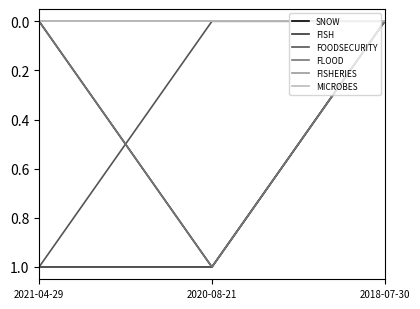

At which category does the chart reach its minimum across all series?

2021-04-29